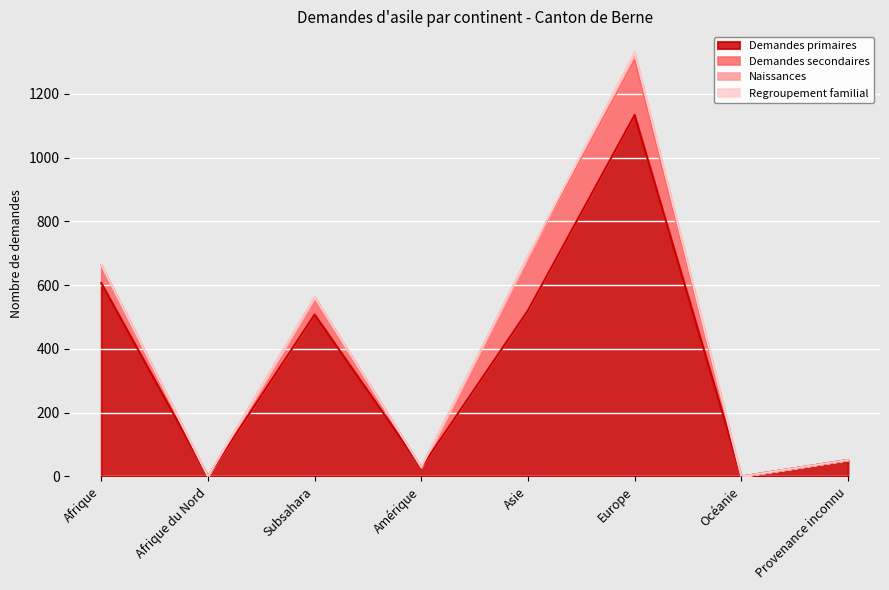

True or false: Demandes primaires and Regroupement familial intersect in this chart.

False